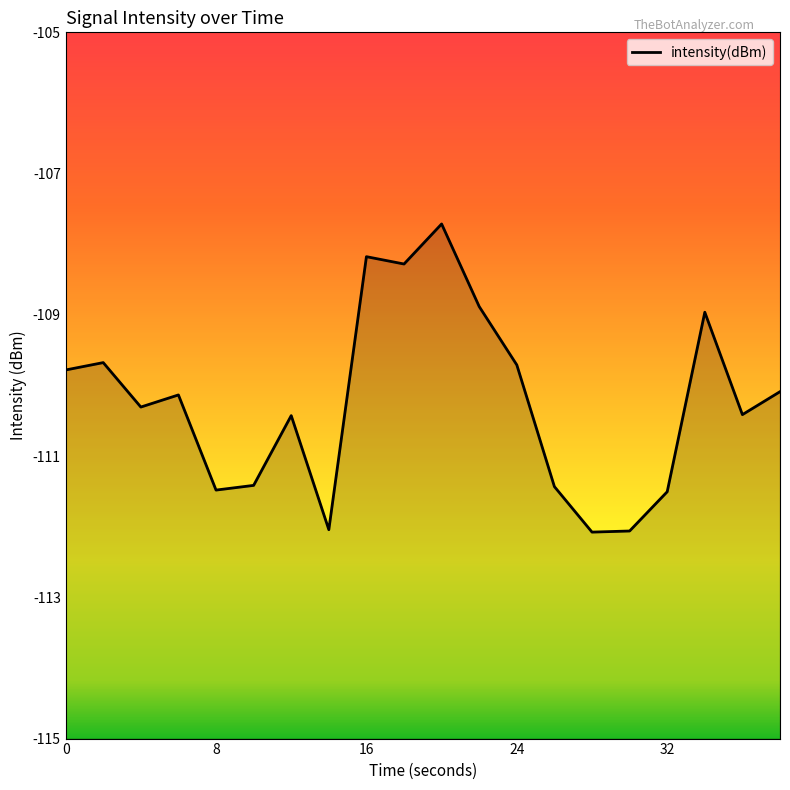

What is the difference between the second highest and minimum values?

3.9